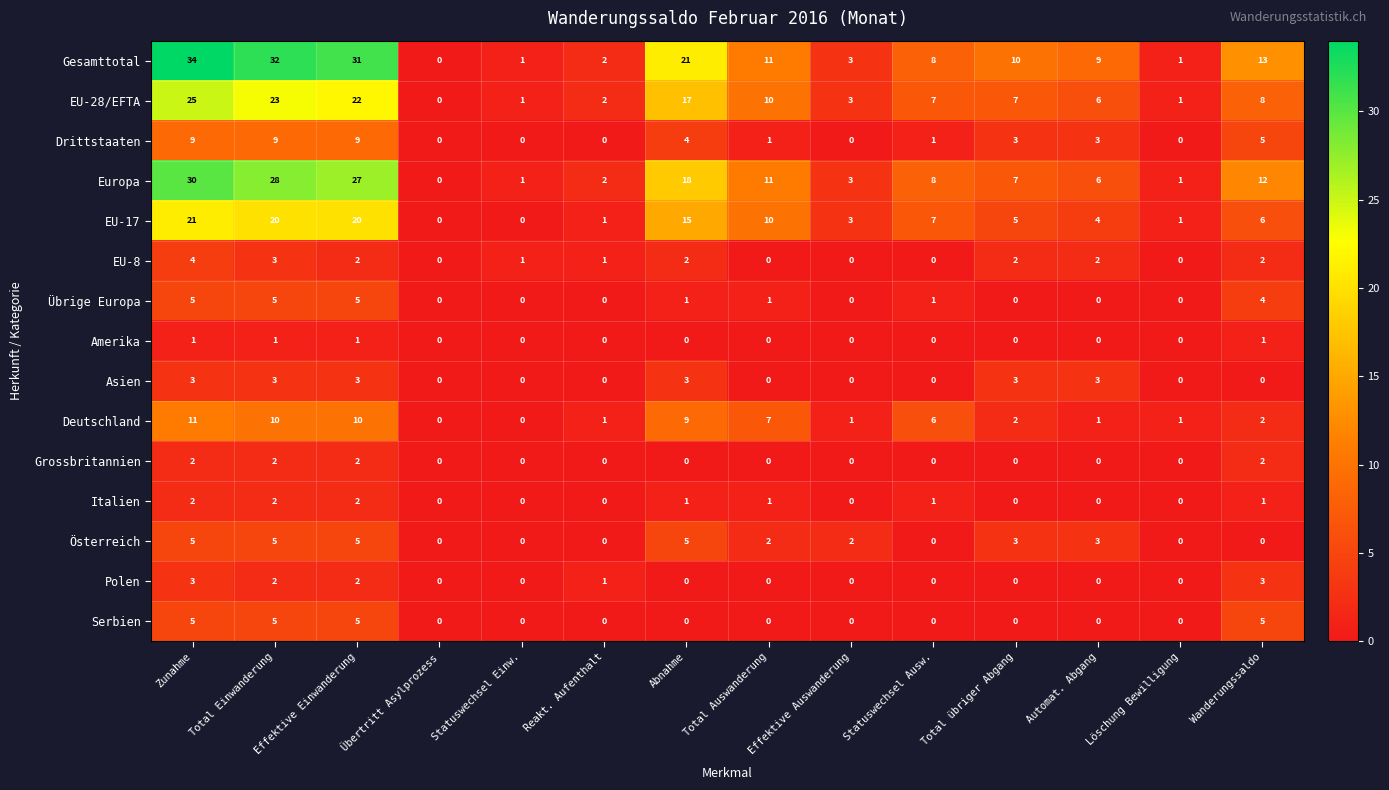

At which category does the chart reach its peak across all series?

Zunahme